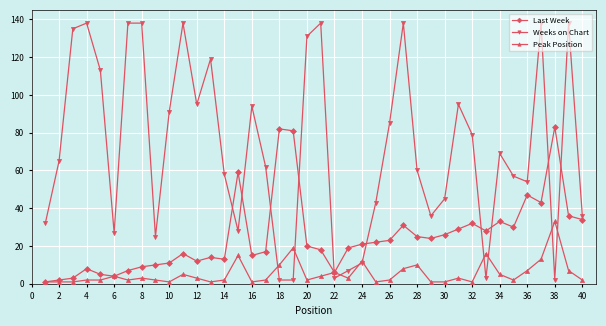

True or false: Peak Position has more than 0 interior local peaks.

True